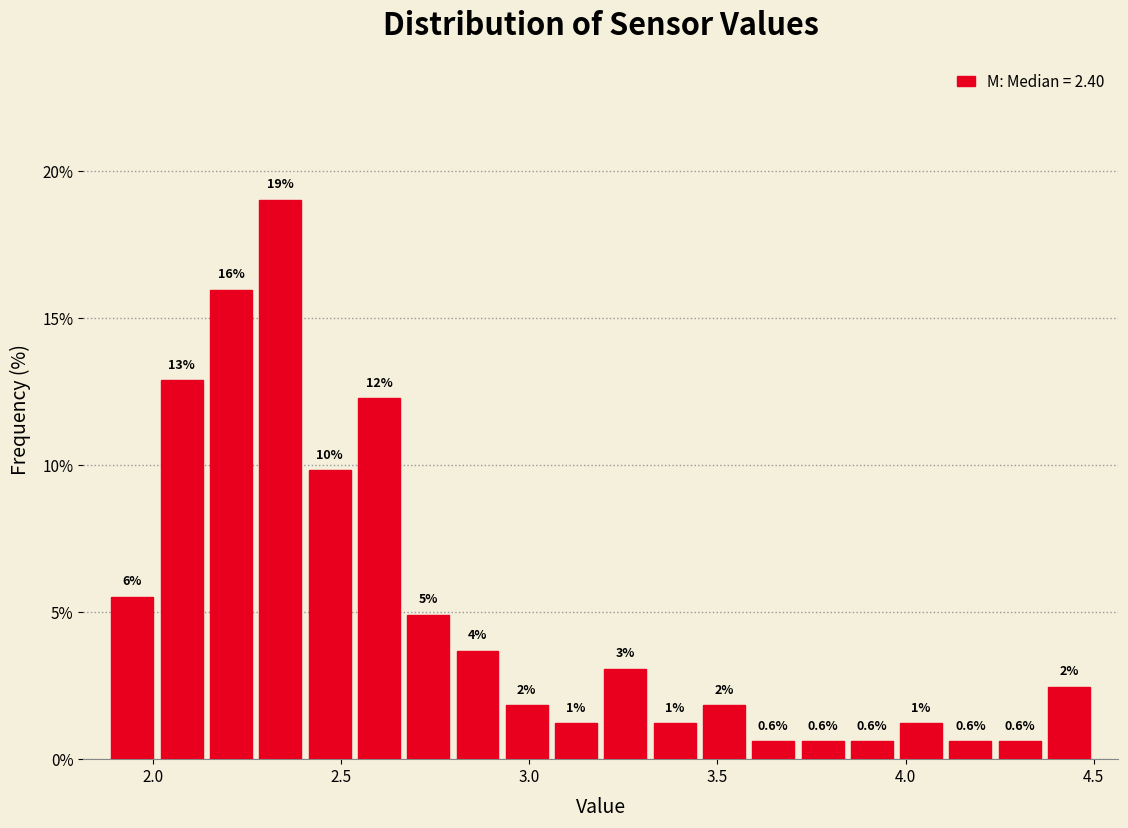

Read against the x-axis, roughly where is the centre of the tallest bar?

2.35